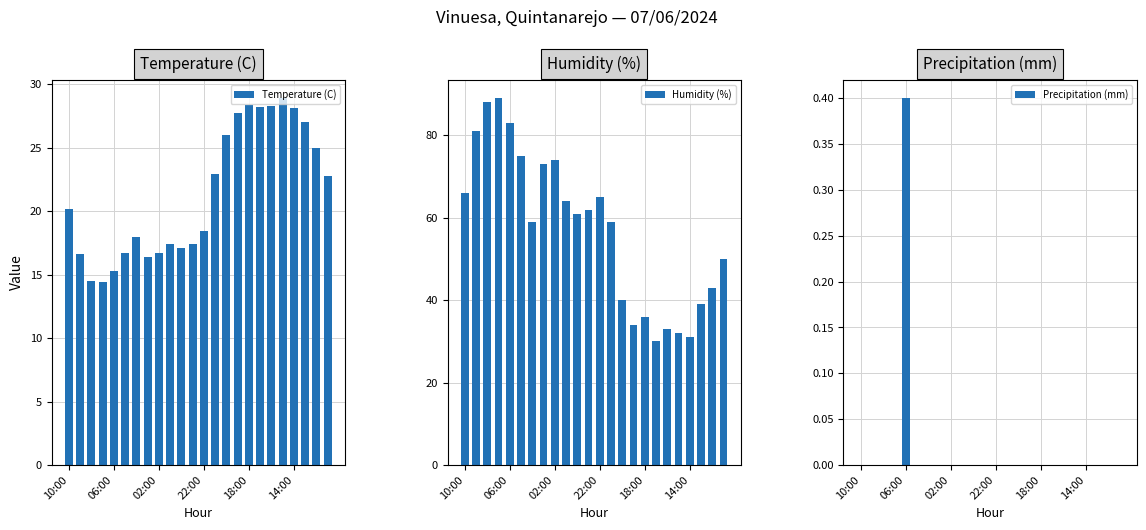

Which series has the widest spread of values?

Humidity (%)